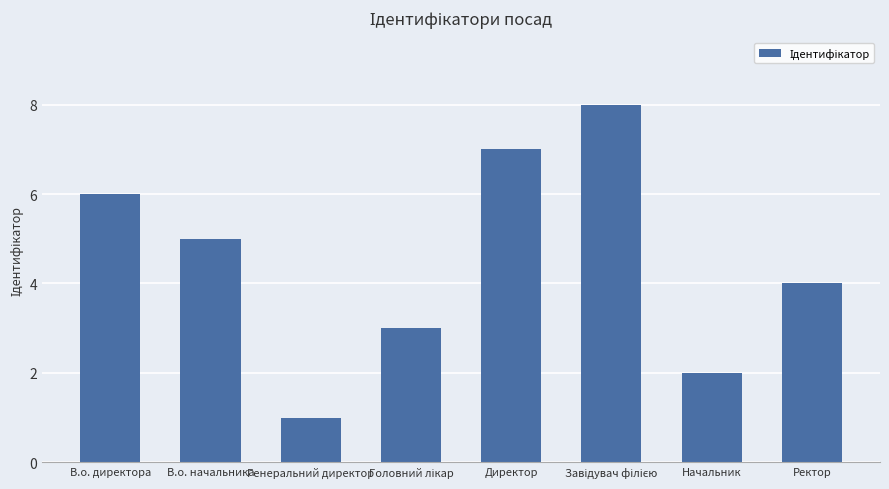

The value at В.о. начальника is 5. True or false?

True